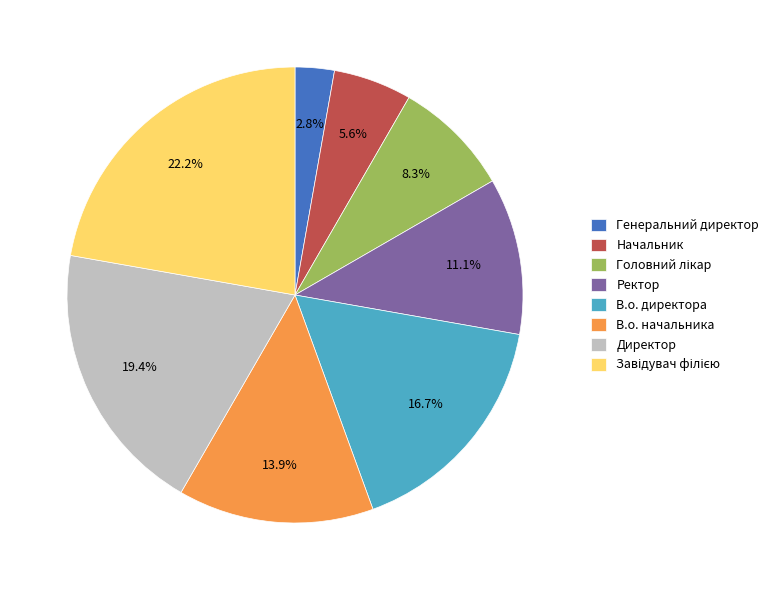

What is the smallest slice in the pie chart?

Генеральний директор